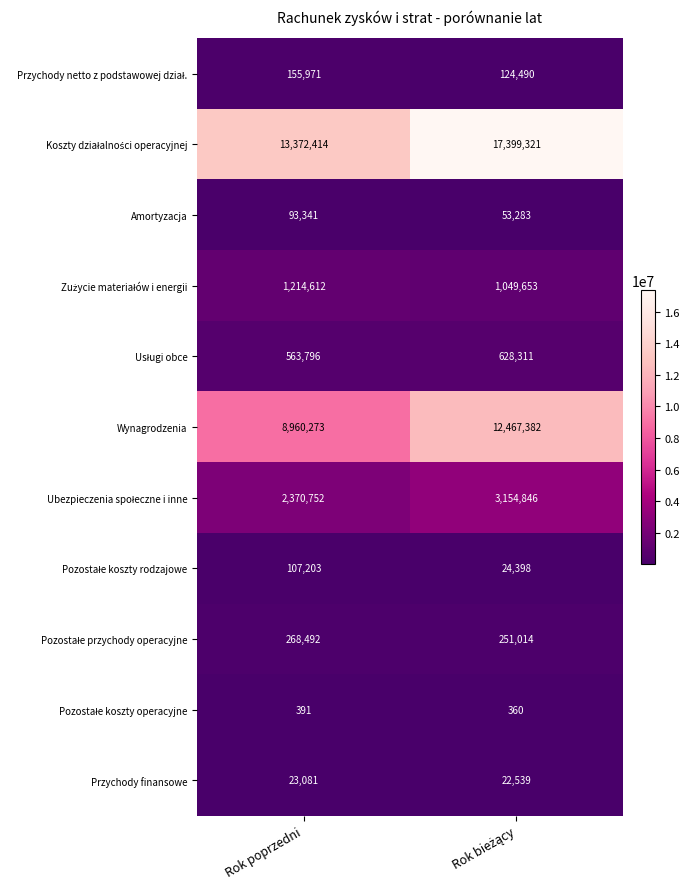

What is the maximum value shown in the chart?

17399321